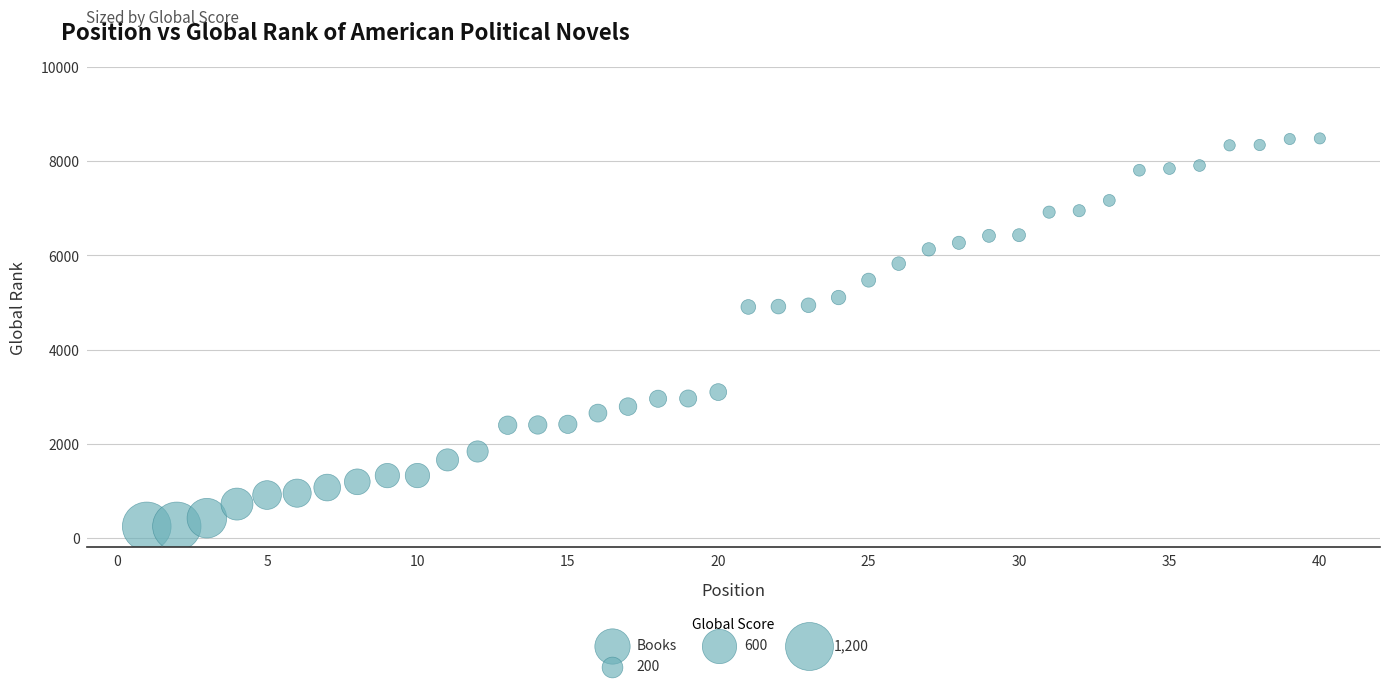

What is the range of X values (max minus min)?

39